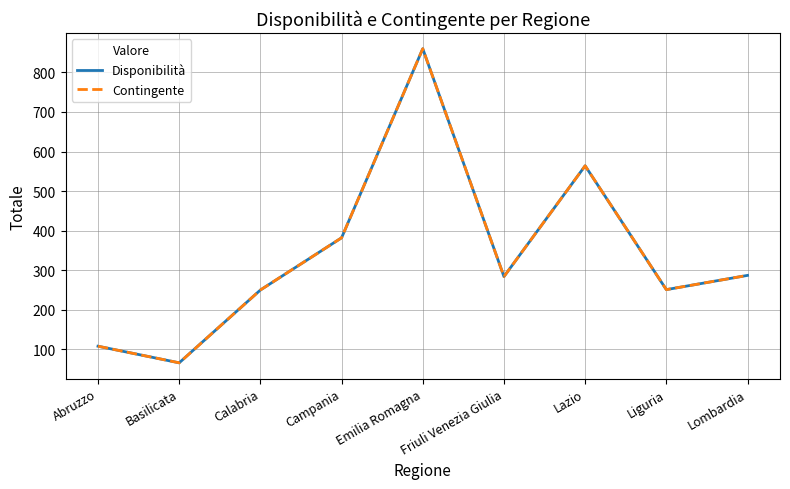

Which category has the highest value in the Disponibilità series?

Emilia Romagna